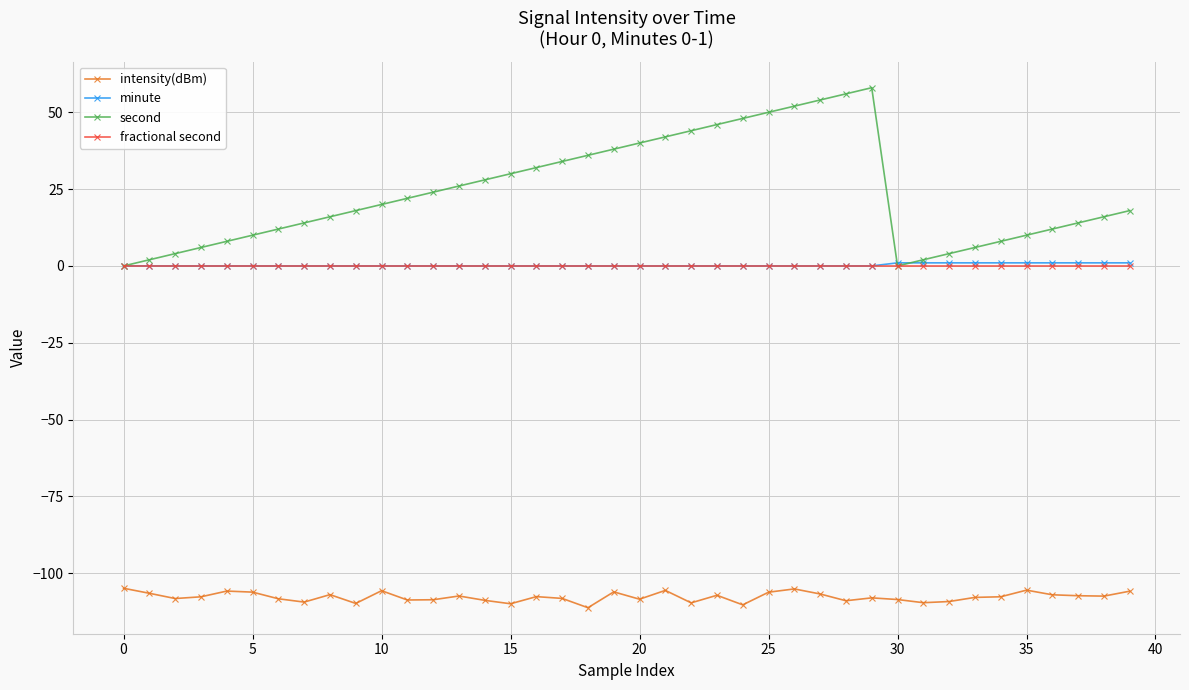

Which series has the largest total across all categories?

second